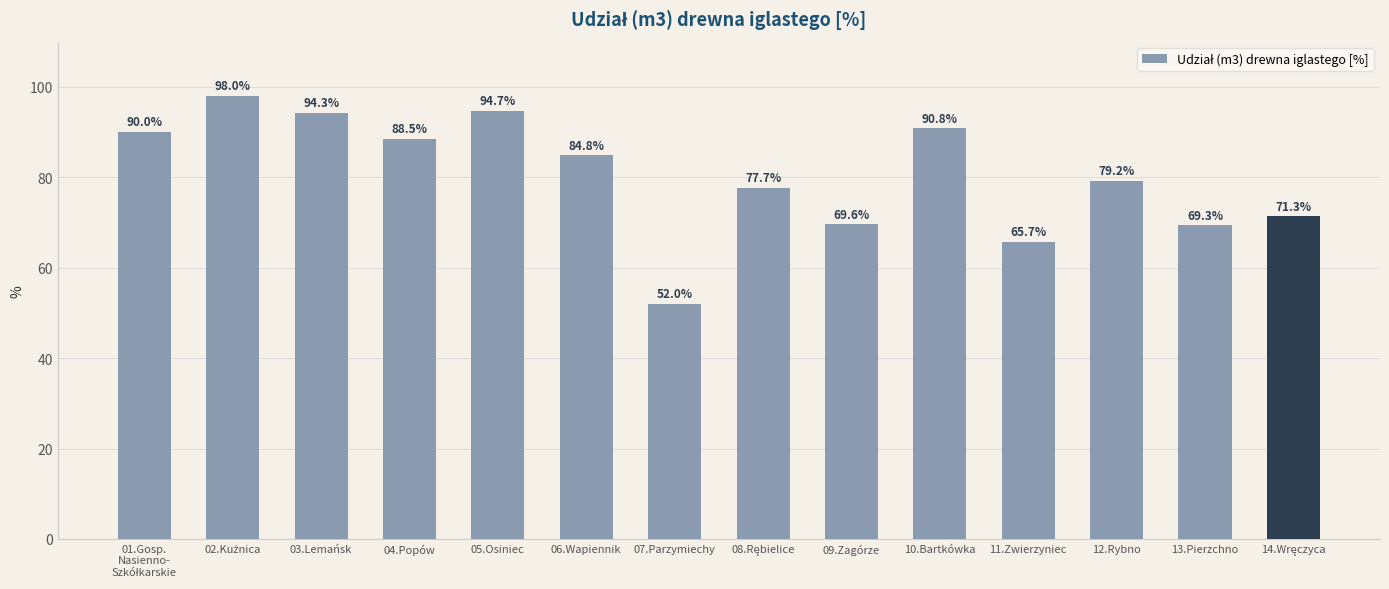

Which category has the lowest value across all series?

07.Parzymiechy